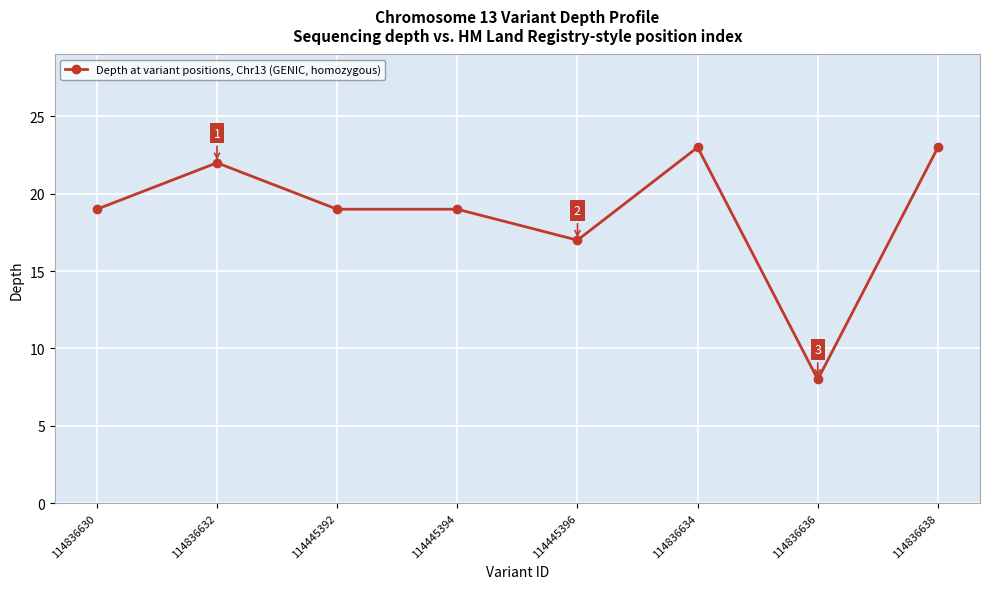

What is the label of the 7th point from the right?

114836632